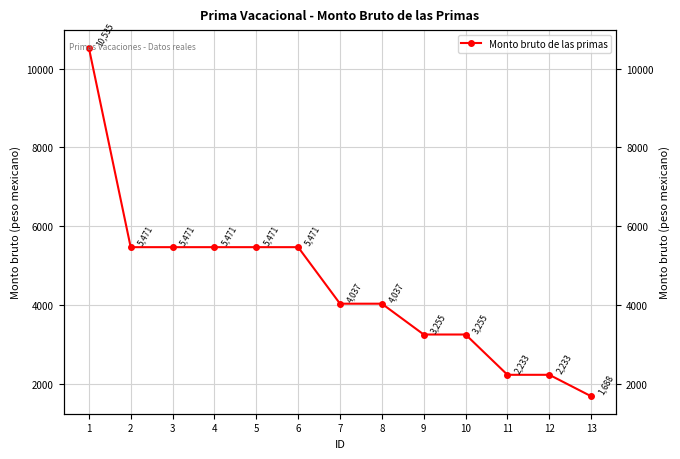

True or false: there are more than 1 points higher than both neighbors.

False